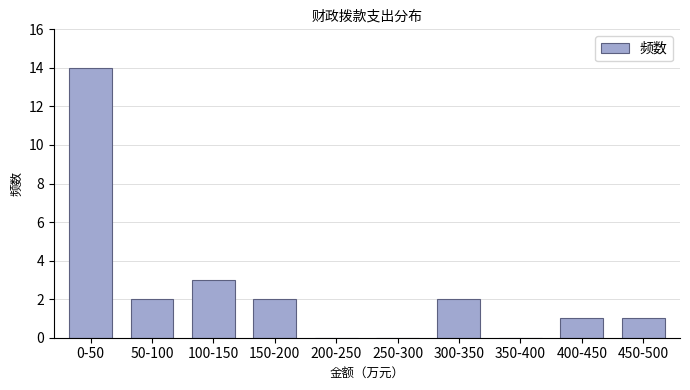

Reading left to right, extract all data points from this chart.

0-50=14	50-100=2	100-150=3	150-200=2	200-250=0	250-300=0	300-350=2	350-400=0	400-450=1	450-500=1